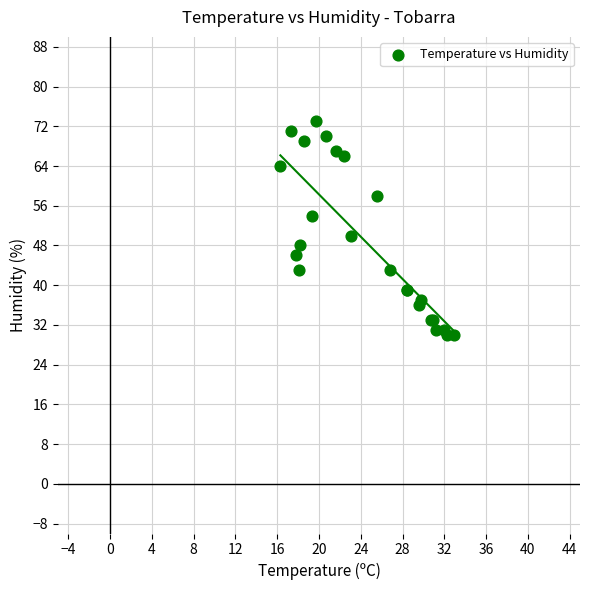

What Y value in the scatter plot is closest to 51?

50